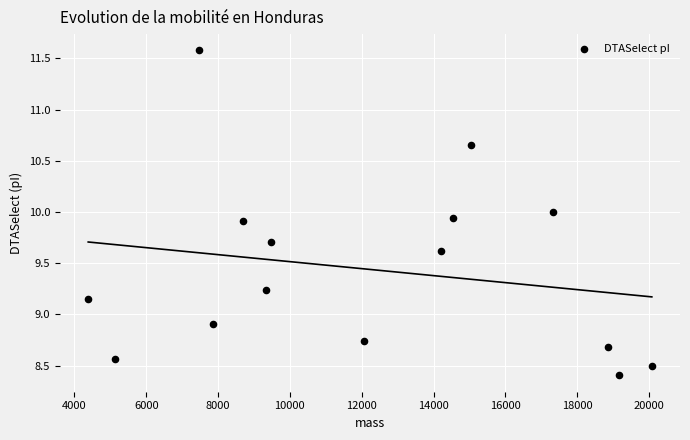

What Y value in the scatter plot is closest to 9?

8.9